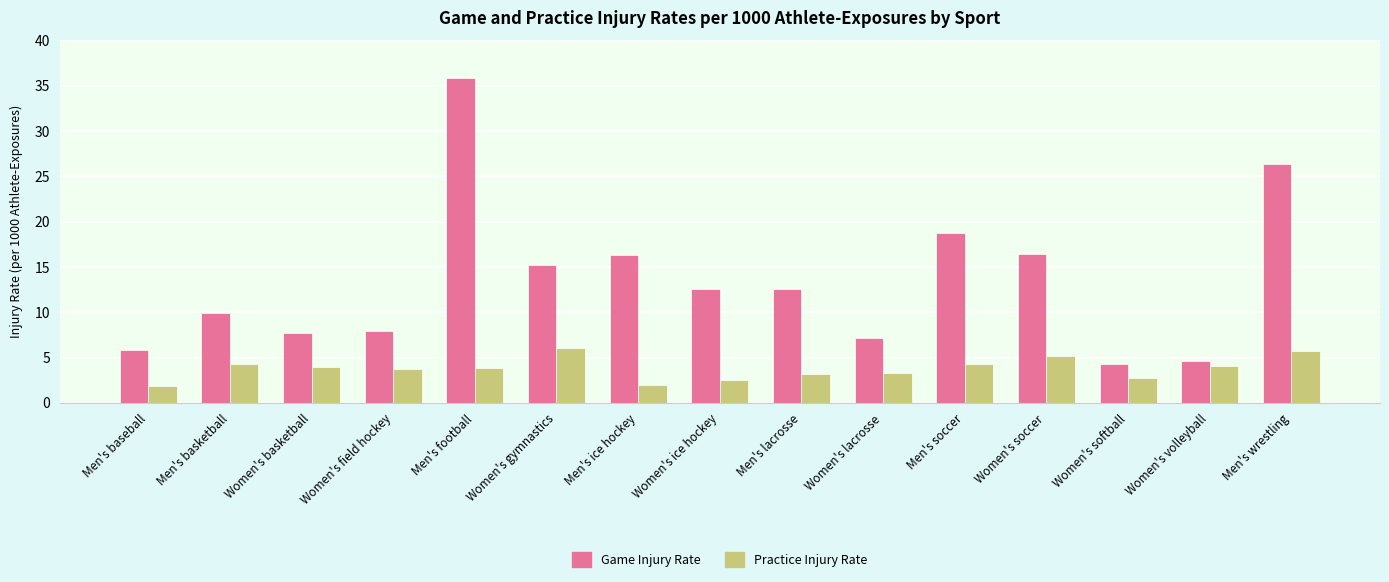

What is the spread (max minus min) of values at Women's soccer?

11.2